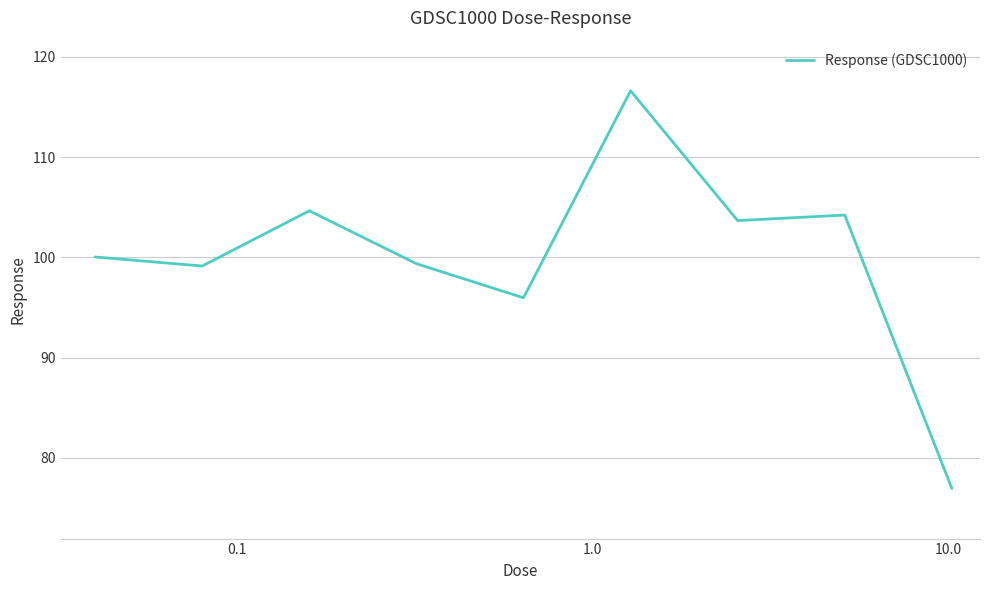

True or false: the data has more than 1 interior local peaks.

True